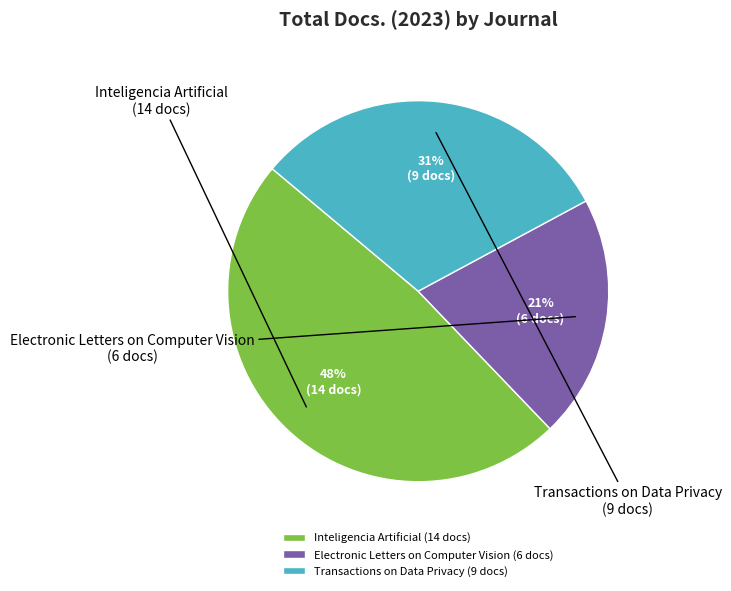

Do Inteligencia Artificial and Transactions on Data Privacy together represent more than half of the pie?

Yes